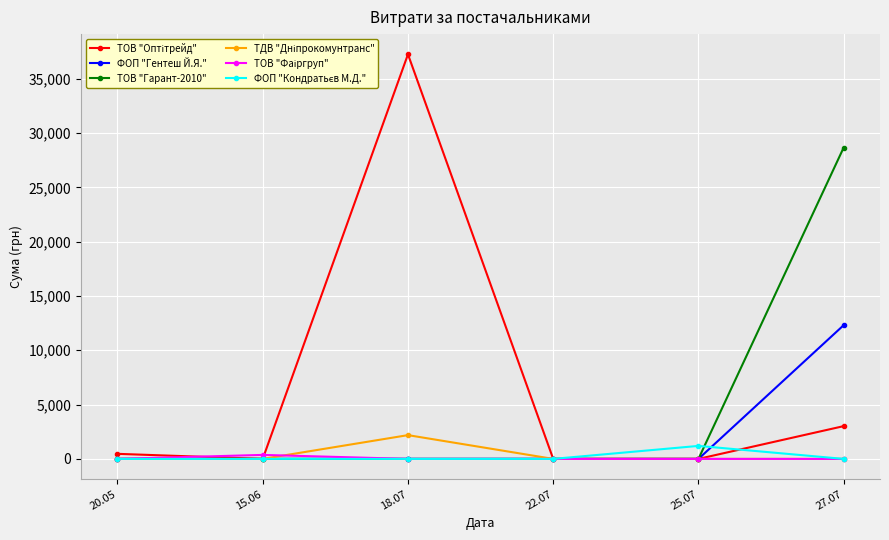

How many categories are shown in the chart?

6